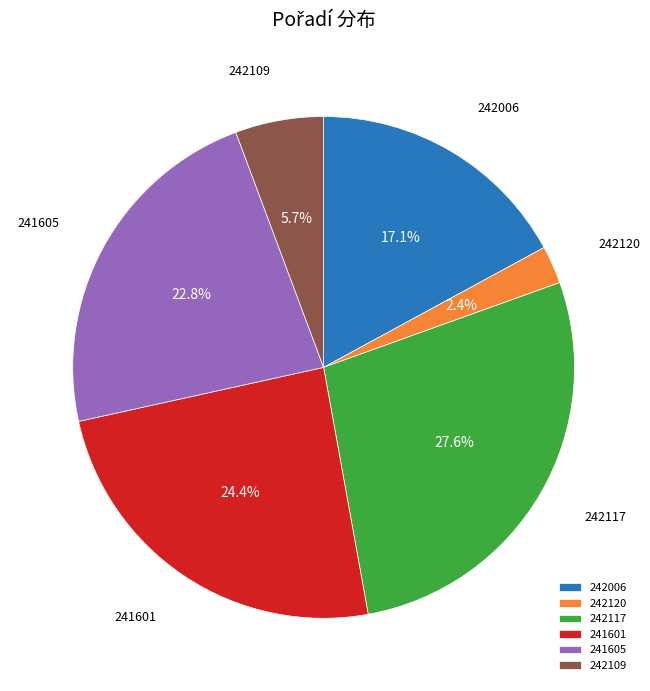

Which category has the smallest portion of the pie?

242120